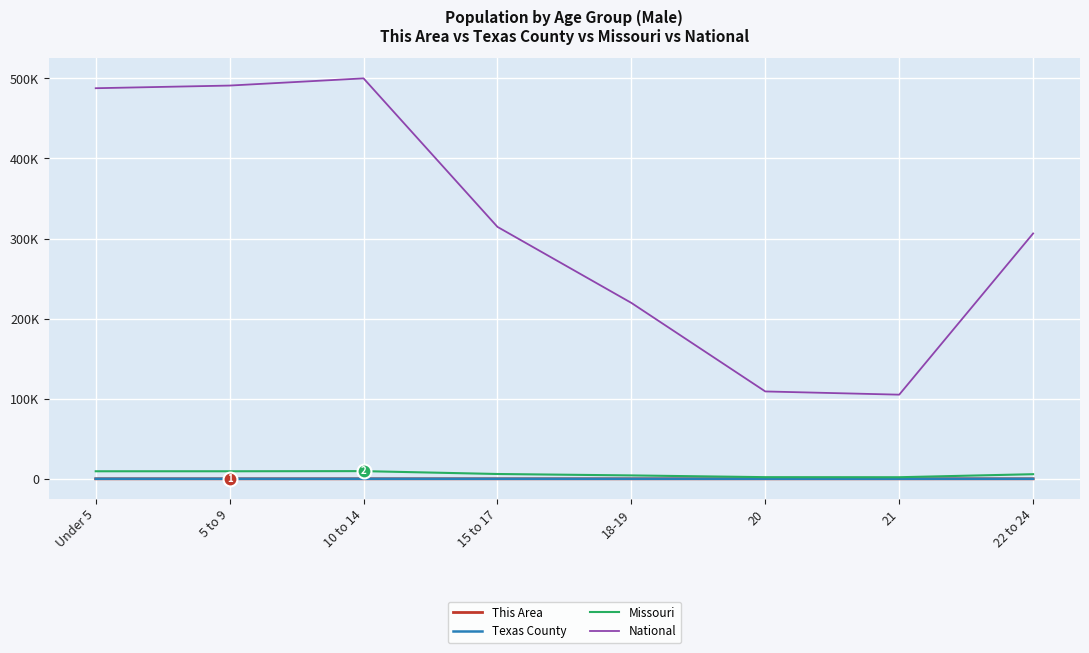

What is the lowest value of the This Area series?

0.2